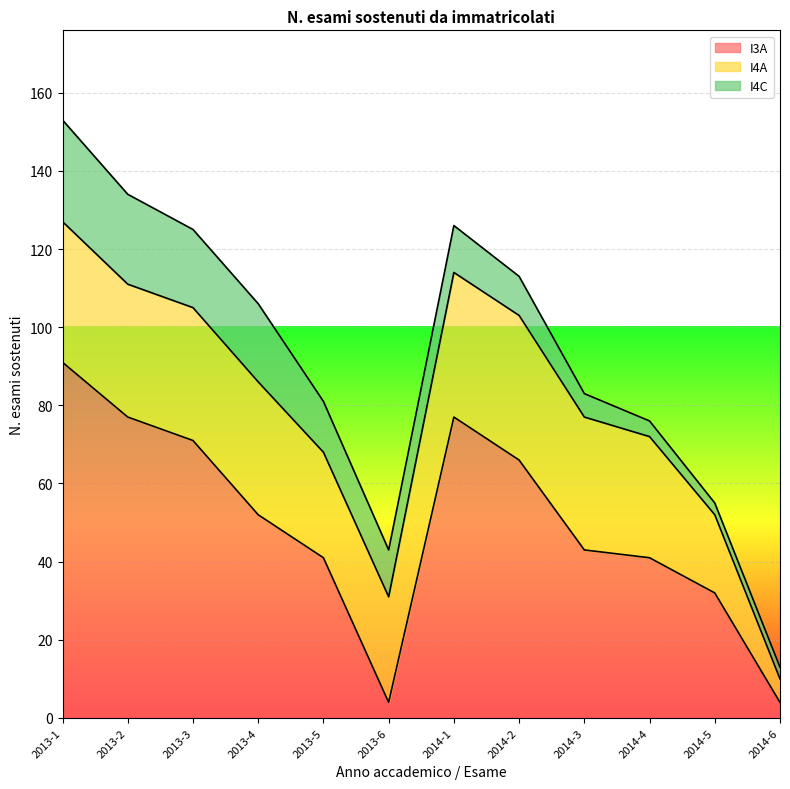

How many times do I3A and I4A cross each other?

3